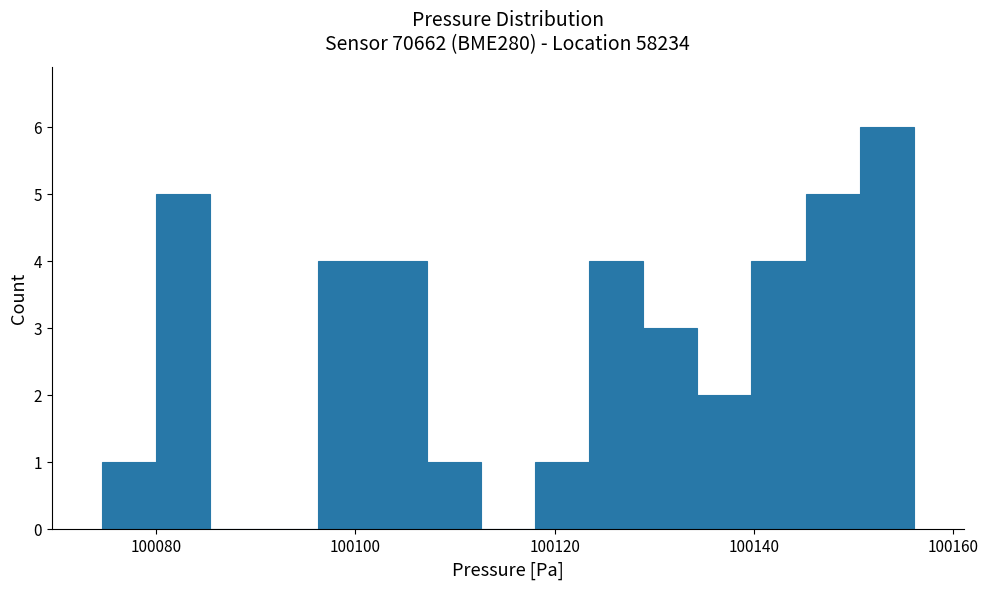

Read against the x-axis, roughly where is the centre of the tallest bar?

100154